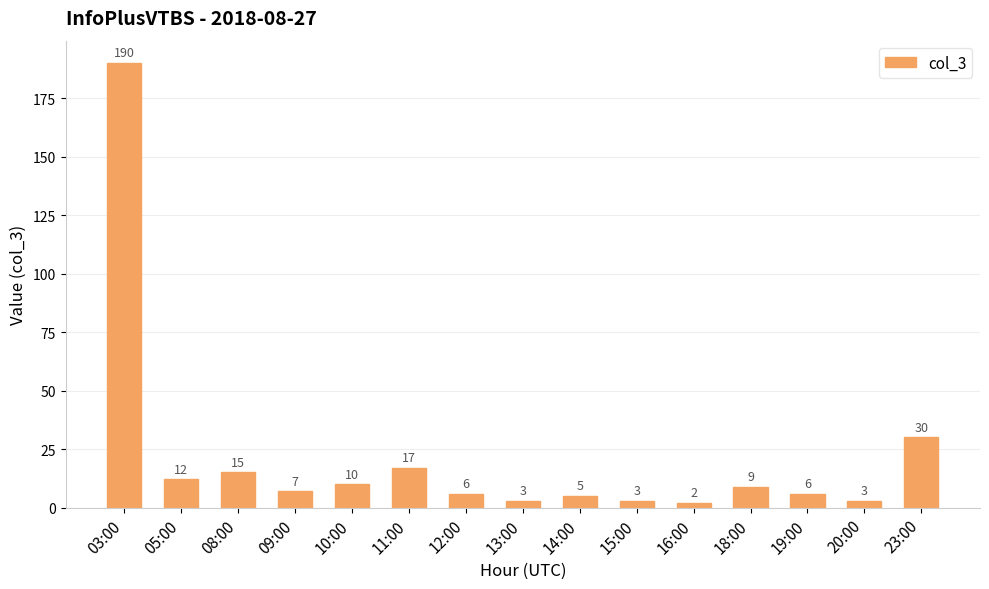

Reading left to right, transcribe all the data shown in this chart.

03:00=190	05:00=12	08:00=15	09:00=7	10:00=10	11:00=17	12:00=6	13:00=3	14:00=5	15:00=3	16:00=2	18:00=9	19:00=6	20:00=3	23:00=30